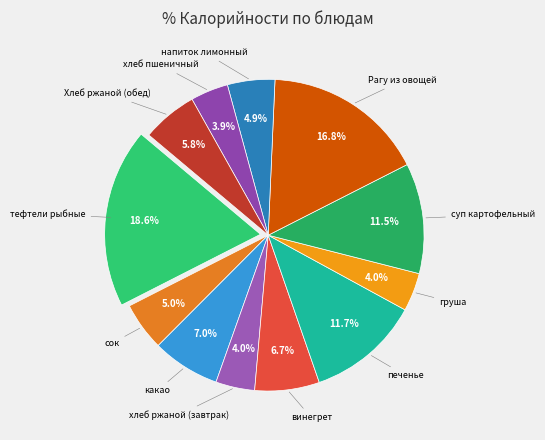

To the nearest percent, what is the average slice percentage?

8%